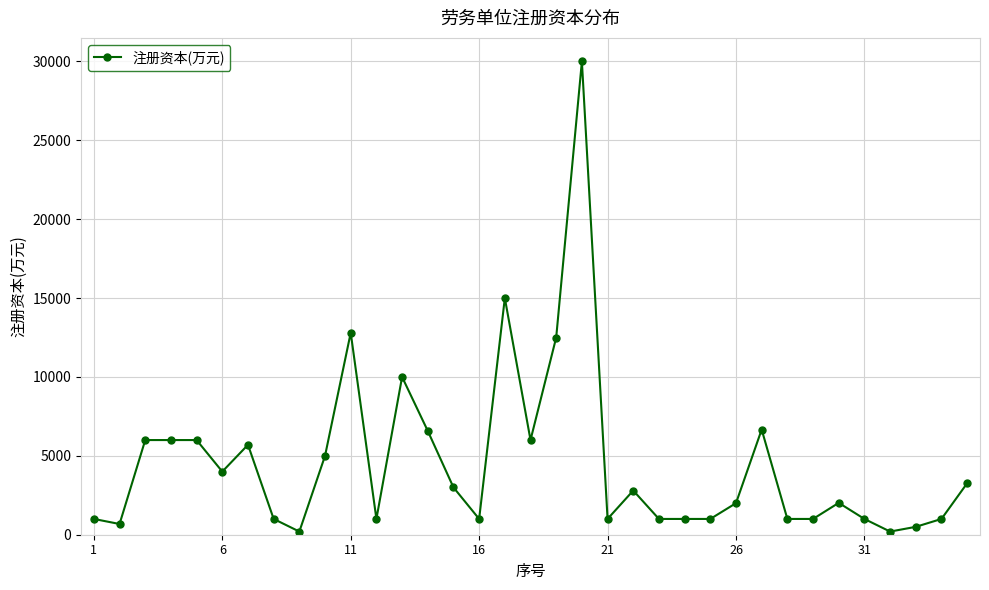

What is the difference between the maximum and minimum values?

29800